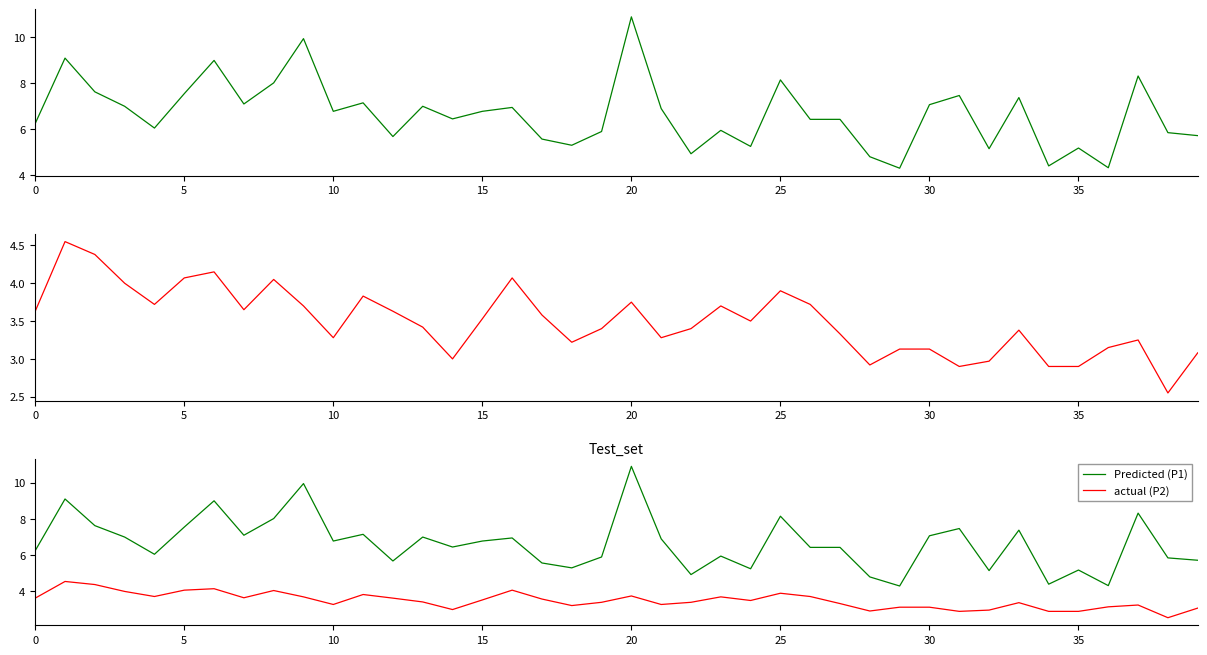

How many categories are shown in the chart?

40